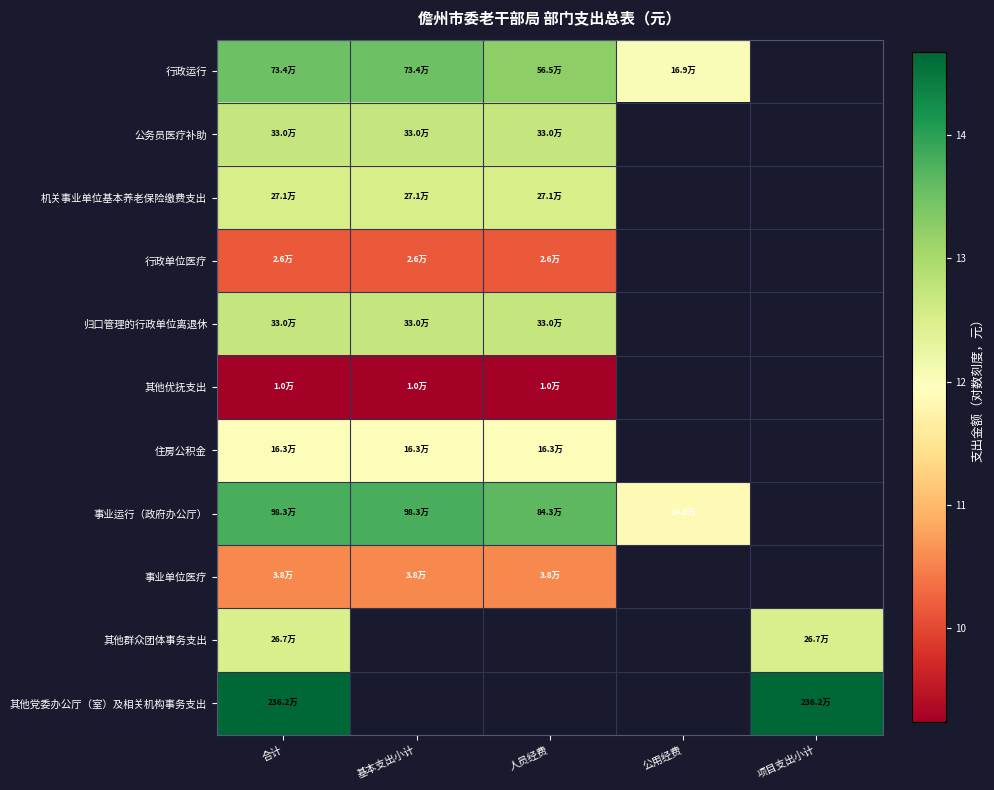

Between 合计 and 公用经费, which series saw the biggest shift?

事业运行（政府办公厅）